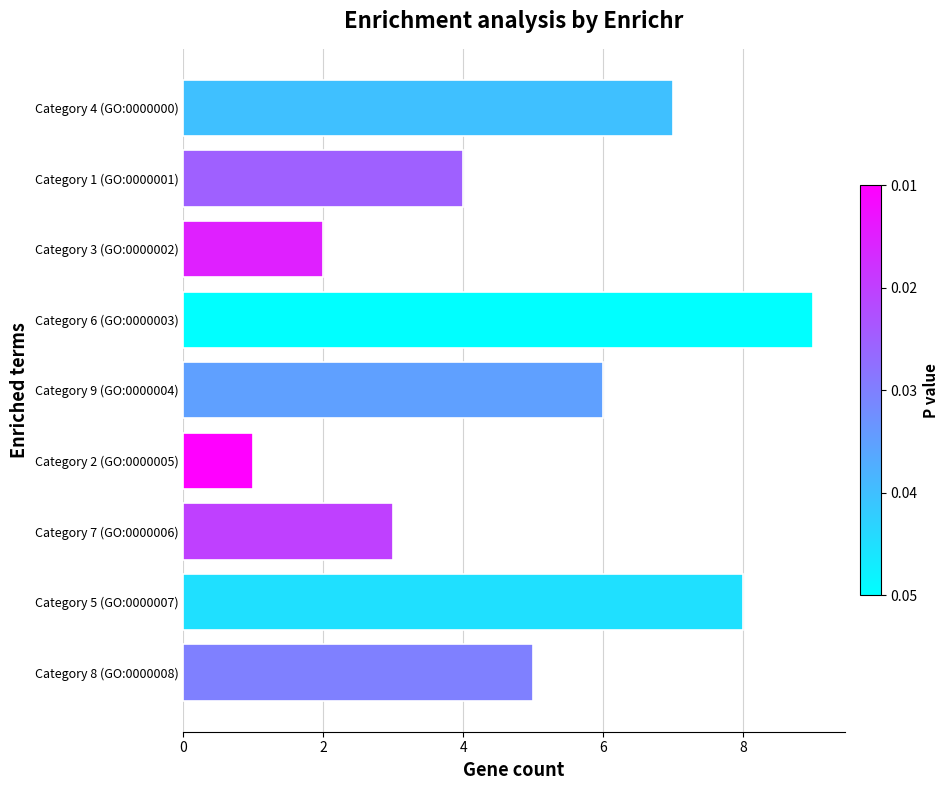

What is the label of the 4th bar from the bottom?

Category 2 (GO:0000005)